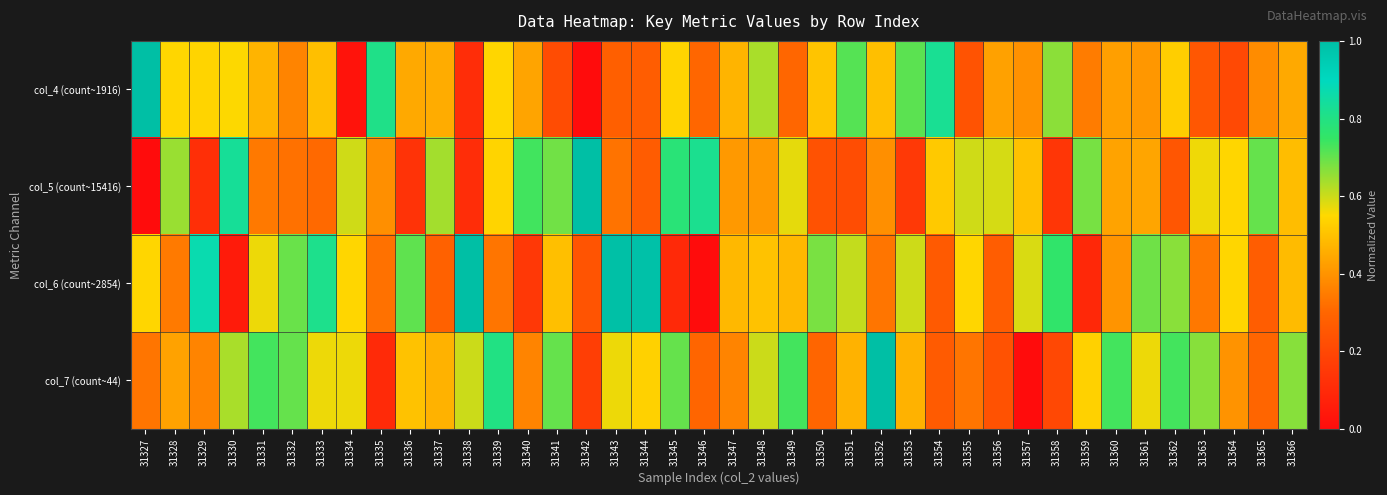

Reading left to right, what are all the values shown in this chart?

col_4 (count~1916): 31327=1.0	31328=0.5	31329=0.5	31330=0.6	31331=0.5	31332=0.4	31333=0.5	31334=0.0	31335=0.8	31336=0.4	31337=0.5	31338=0.1	31339=0.5	31340=0.4	31341=0.2	31342=0.0	31343=0.3	31344=0.3	31345=0.5	31346=0.3	31347=0.5	31348=0.6	31349=0.3	31350=0.5	31351=0.7	31352=0.5	31353=0.7	31354=0.8	31355=0.2	31356=0.4	31357=0.4	31358=0.7	31359=0.3	31360=0.4	31361=0.4	31362=0.5	31363=0.2	31364=0.2	31365=0.4	31366=0.4
col_5 (count~15416): 31327=0.0	31328=0.7	31329=0.1	31330=0.8	31331=0.3	31332=0.3	31333=0.3	31334=0.6	31335=0.4	31336=0.1	31337=0.6	31338=0.1	31339=0.5	31340=0.7	31341=0.7	31342=1.0	31343=0.3	31344=0.3	31345=0.8	31346=0.8	31347=0.4	31348=0.4	31349=0.6	31350=0.2	31351=0.2	31352=0.4	31353=0.2	31354=0.5	31355=0.6	31356=0.6	31357=0.5	31358=0.1	31359=0.7	31360=0.4	31361=0.4	31362=0.2	31363=0.6	31364=0.5	31365=0.7	31366=0.5
col_6 (count~2854): 31327=0.5	31328=0.3	31329=0.9	31330=0.1	31331=0.6	31332=0.7	31333=0.8	31334=0.5	31335=0.3	31336=0.7	31337=0.3	31338=1.0	31339=0.3	31340=0.1	31341=0.5	31342=0.2	31343=1.0	31344=1.0	31345=0.1	31346=0.0	31347=0.5	31348=0.5	31349=0.5	31350=0.7	31351=0.6	31352=0.3	31353=0.6	31354=0.3	31355=0.5	31356=0.3	31357=0.6	31358=0.8	31359=0.1	31360=0.4	31361=0.7	31362=0.7	31363=0.3	31364=0.5	31365=0.3	31366=0.5
col_7 (count~44): 31327=0.3	31328=0.4	31329=0.4	31330=0.6	31331=0.7	31332=0.7	31333=0.6	31334=0.6	31335=0.1	31336=0.5	31337=0.5	31338=0.6	31339=0.8	31340=0.4	31341=0.7	31342=0.2	31343=0.6	31344=0.5	31345=0.7	31346=0.3	31347=0.4	31348=0.6	31349=0.7	31350=0.3	31351=0.5	31352=1.0	31353=0.5	31354=0.3	31355=0.3	31356=0.2	31357=0.0	31358=0.2	31359=0.5	31360=0.7	31361=0.6	31362=0.7	31363=0.7	31364=0.4	31365=0.3	31366=0.7